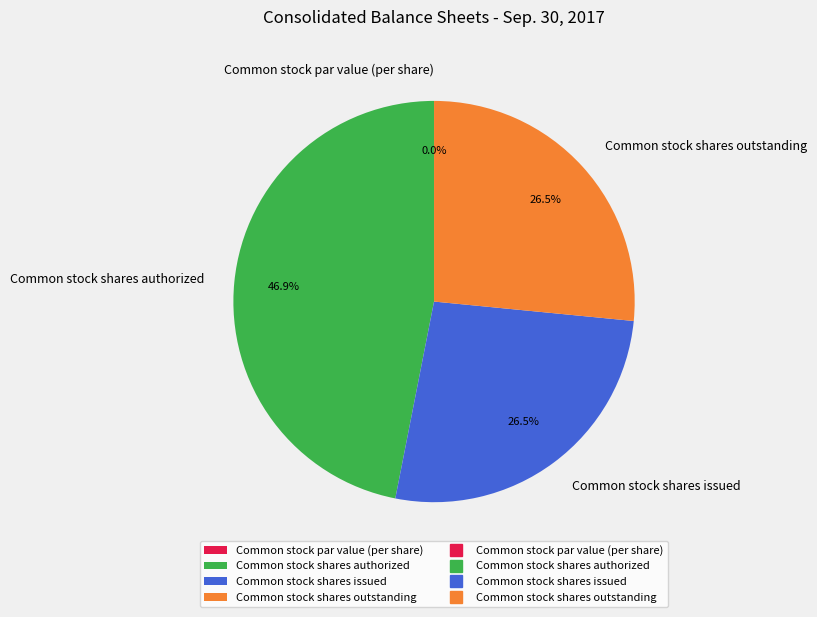

Which category has the biggest portion of the pie?

Common stock shares authorized